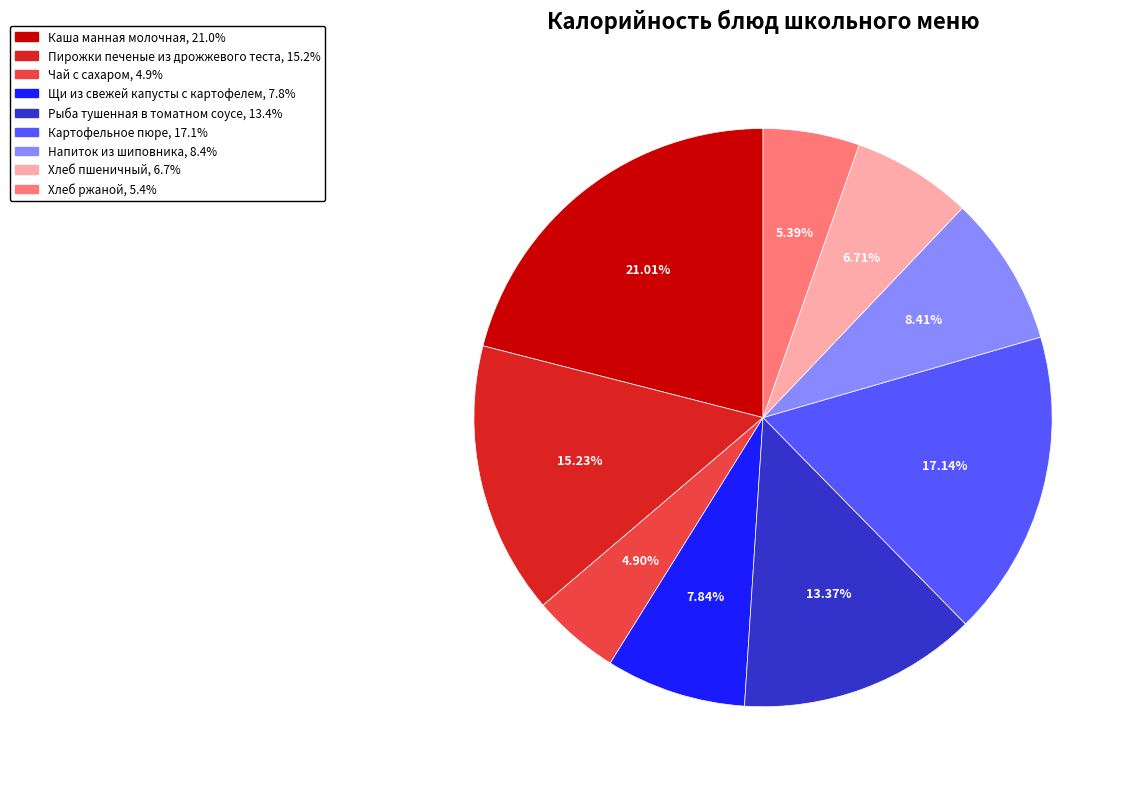

How many slices are in this pie chart?

9